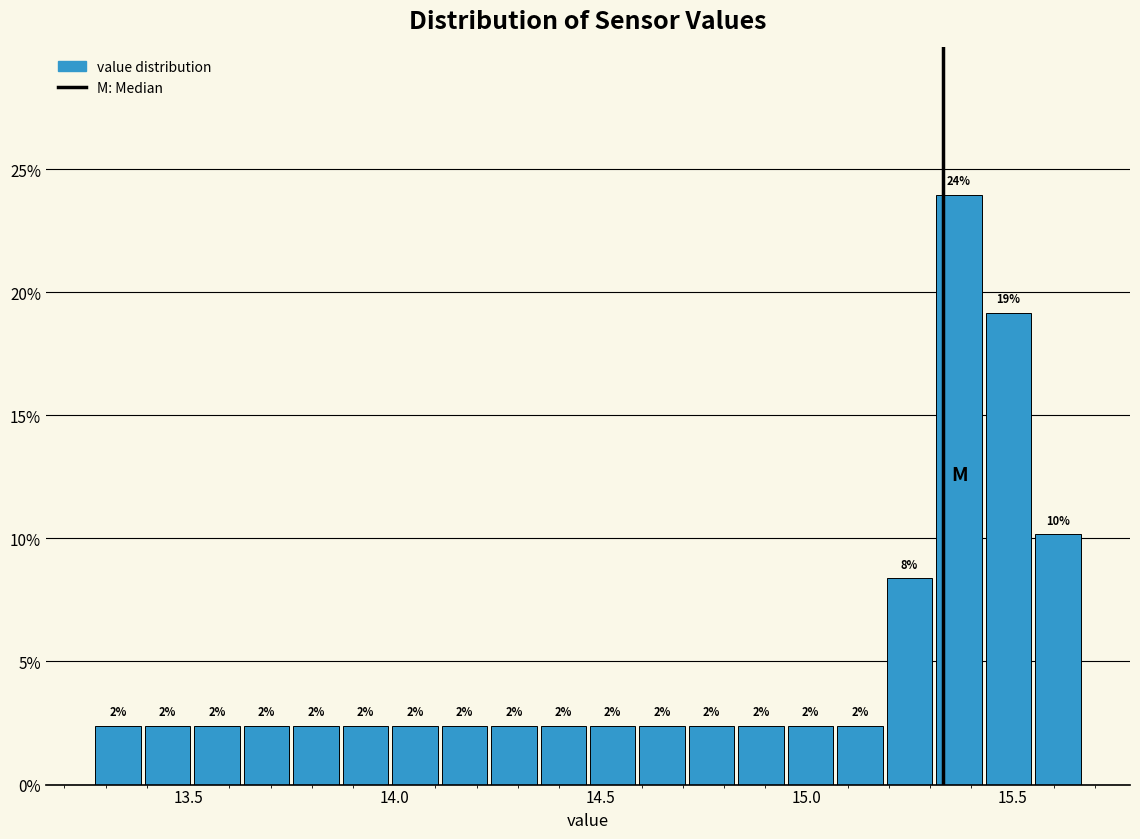

Read against the x-axis, roughly where is the centre of the tallest bar?

15.35